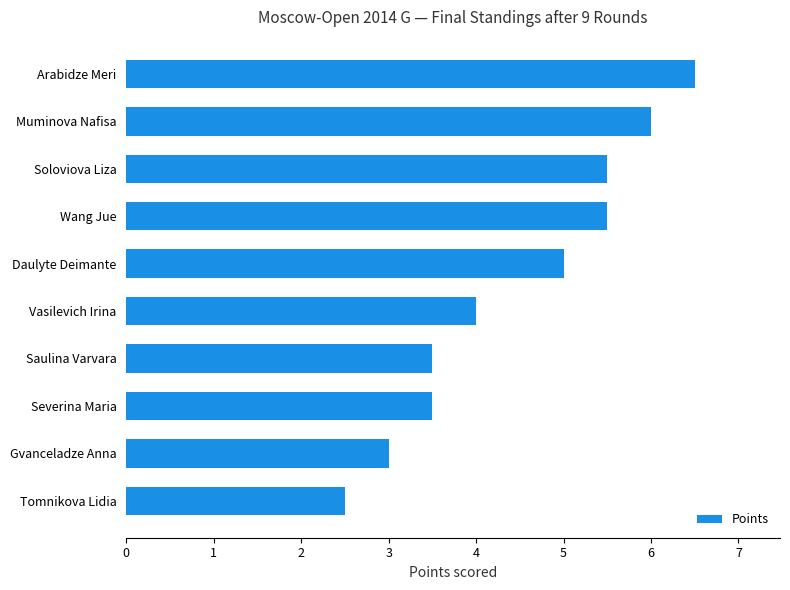

Count the number of categories in the chart.

10